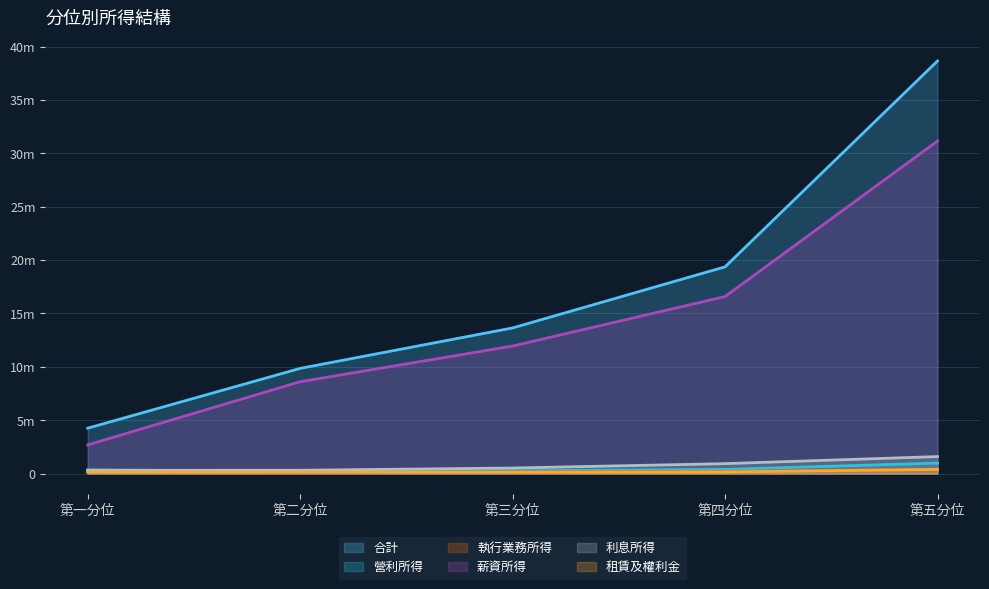

True or false: 利息所得 and 租賃及權利金 intersect in this chart.

False